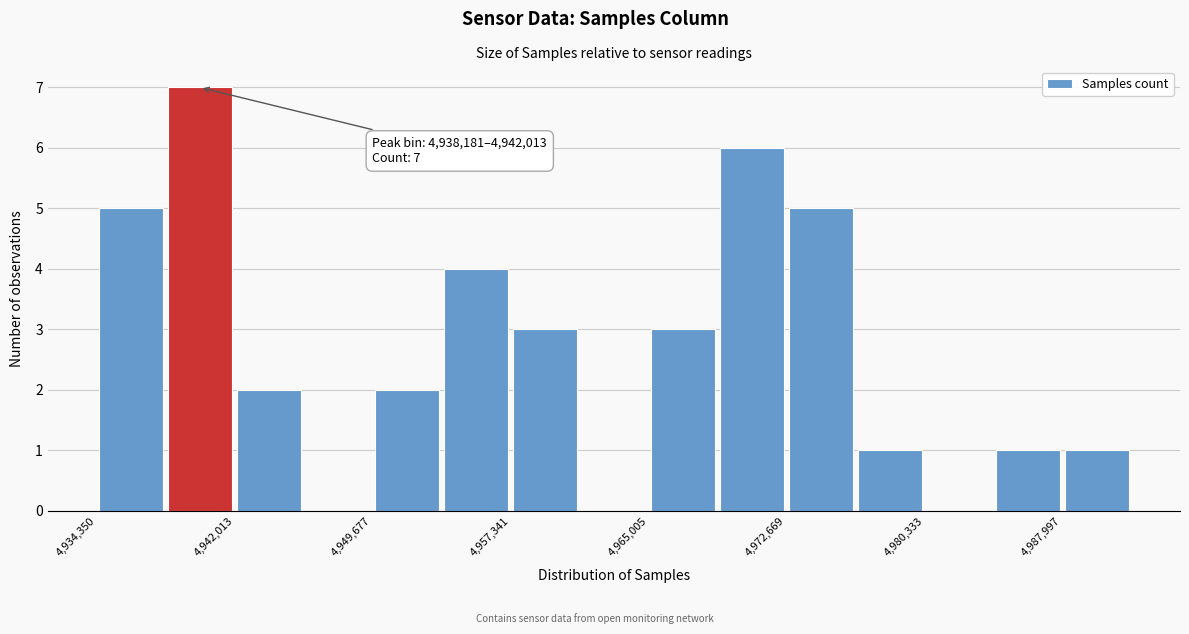

Around what value on the x-axis is the tallest bar? Give the approximate position of its centre, as read against the axis.

4940000